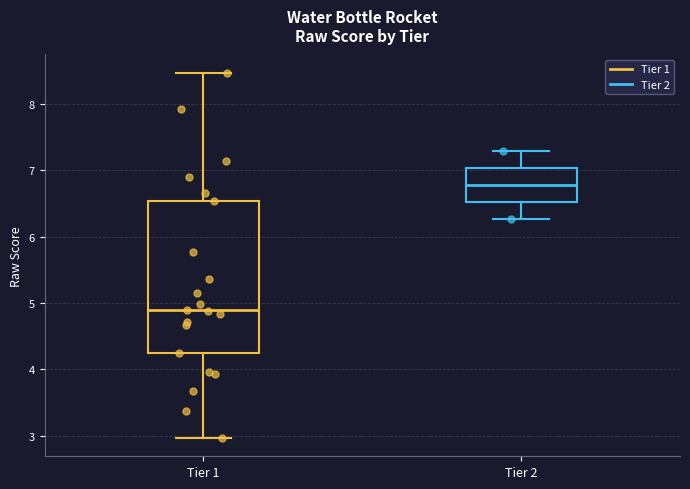

Where does the median line of the box for Tier 2 sit on the y-axis? The values are not printed on the chart, so give them approximately, as read against the axis.

6.8